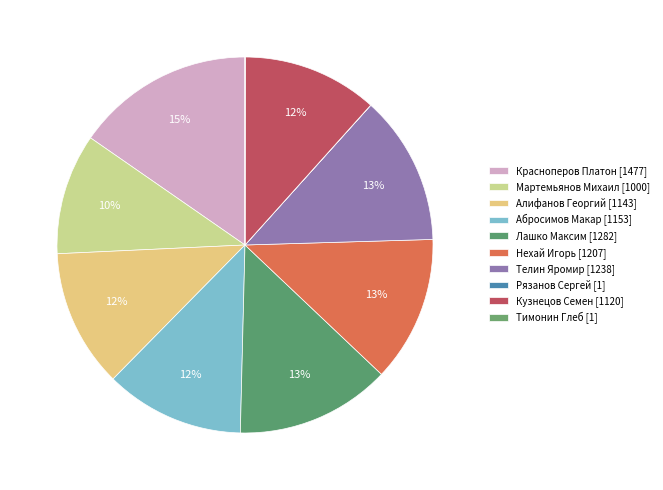

To the nearest percent, what is the difference between the Кузнецов Семен and Нехай Игорь slice percentages?

1%